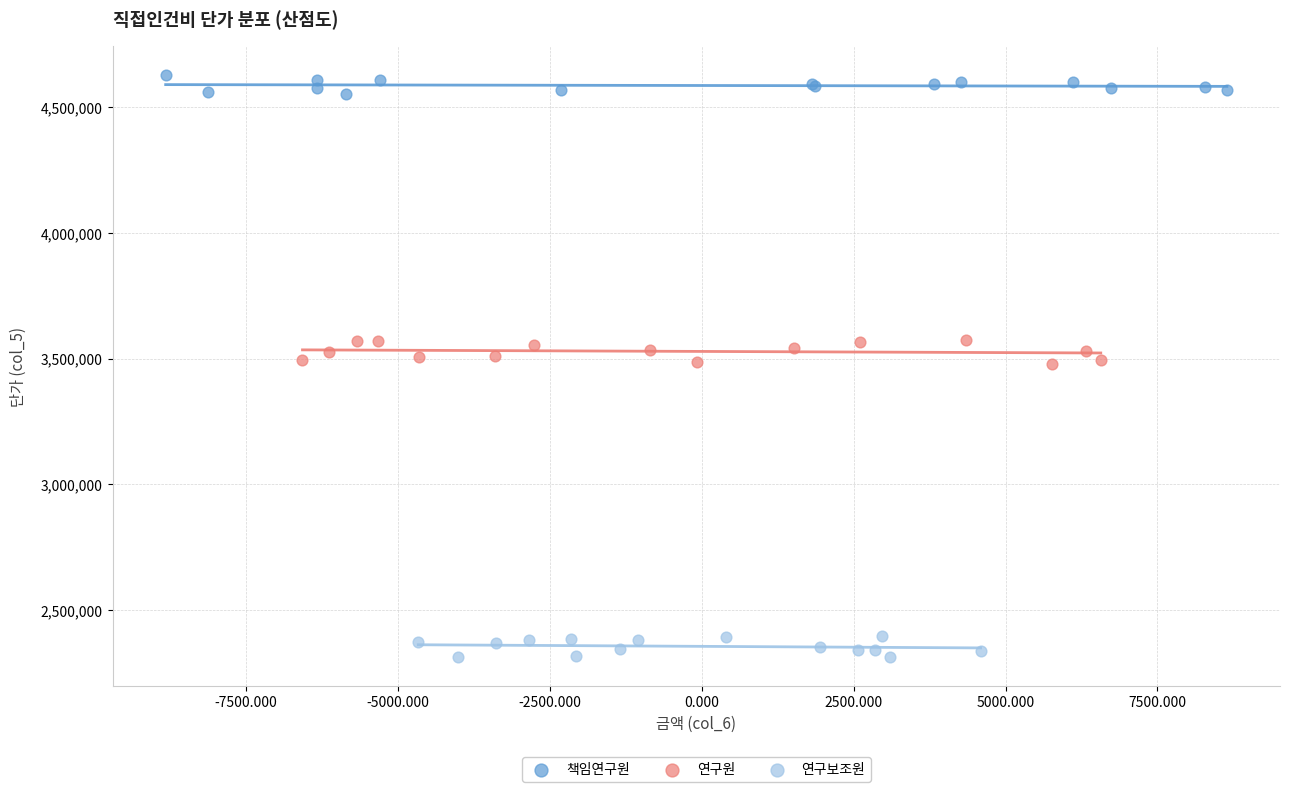

Which series contains the lowest Y value?

연구보조원